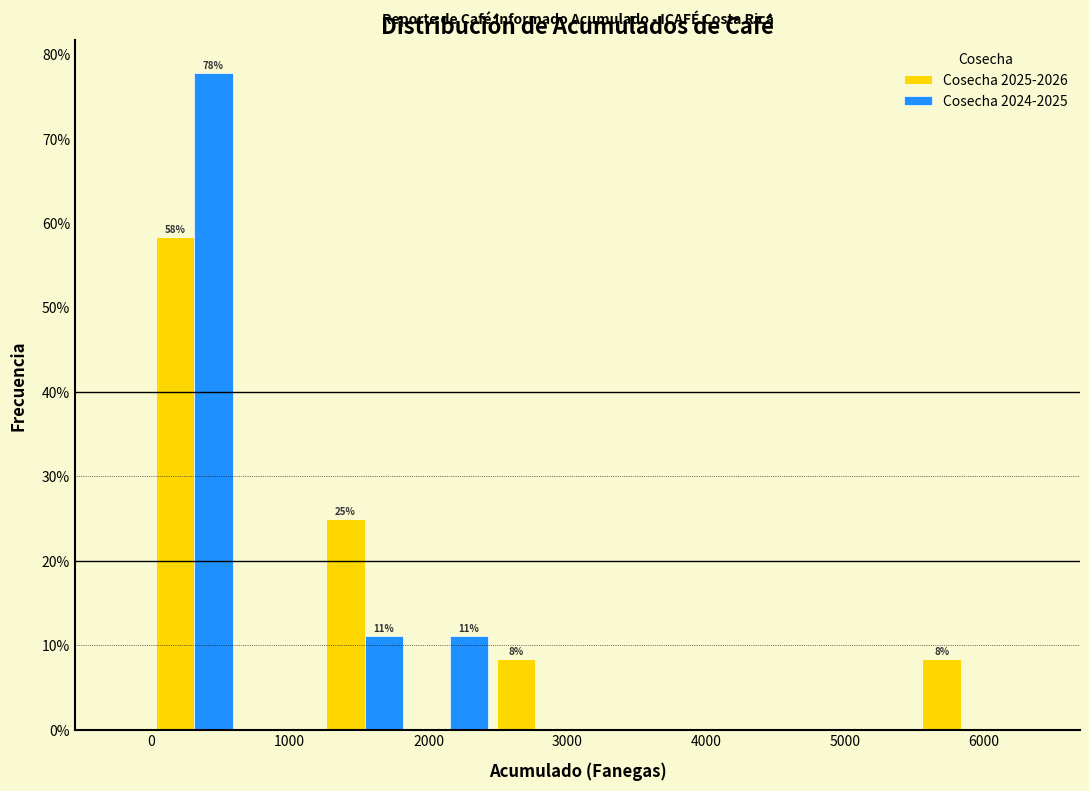

In the Cosecha 2024-2025 series, which range on the x-axis has the tallest bar?

0 to 600